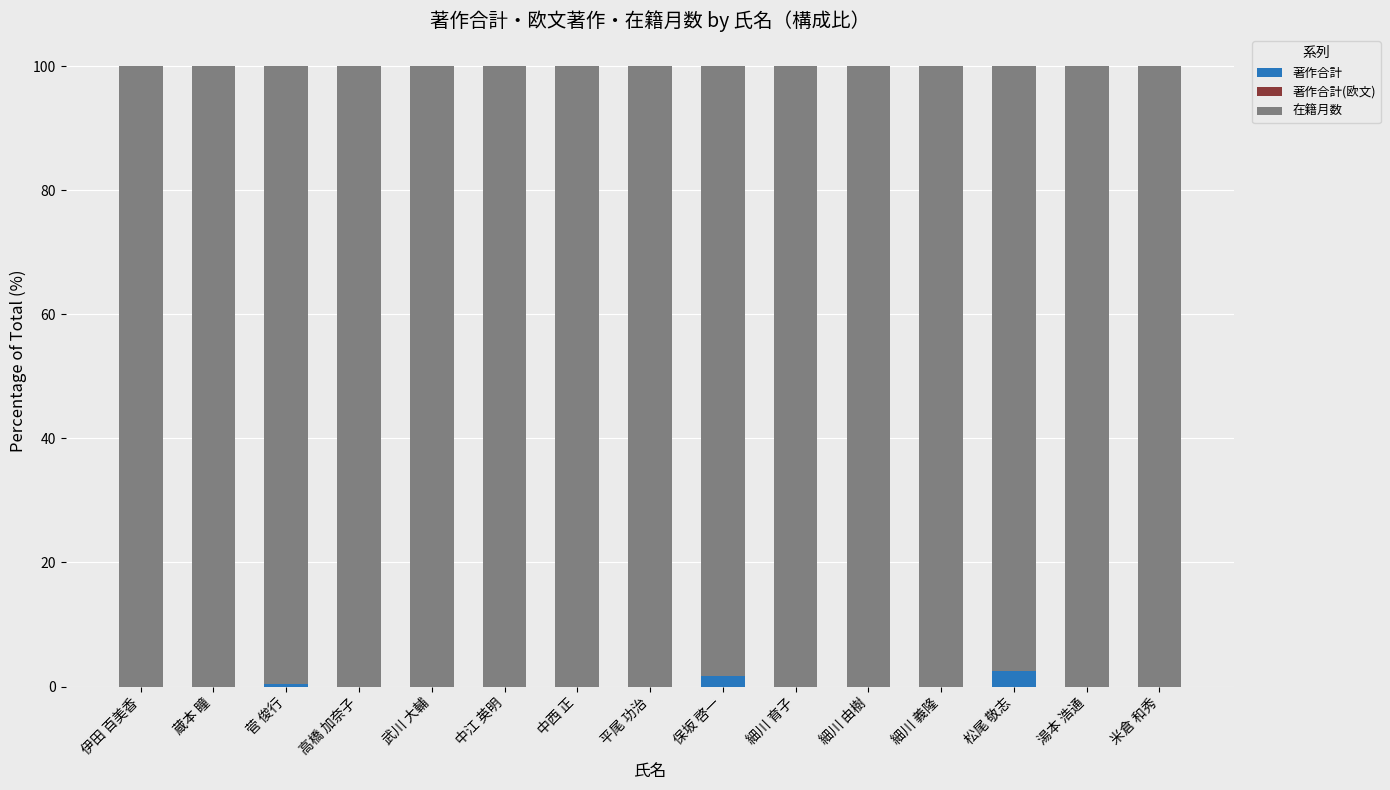

The 著作合計 series shows 0.0 at 細川 義隆. True or false?

True